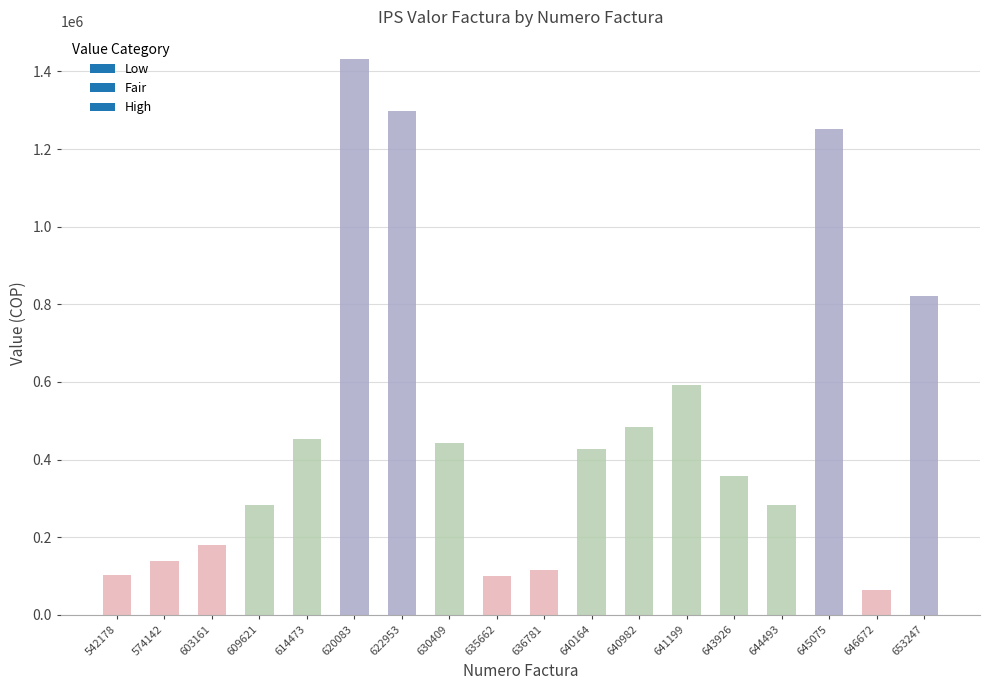

At how many categories does at least one series exceed 1006115?

3